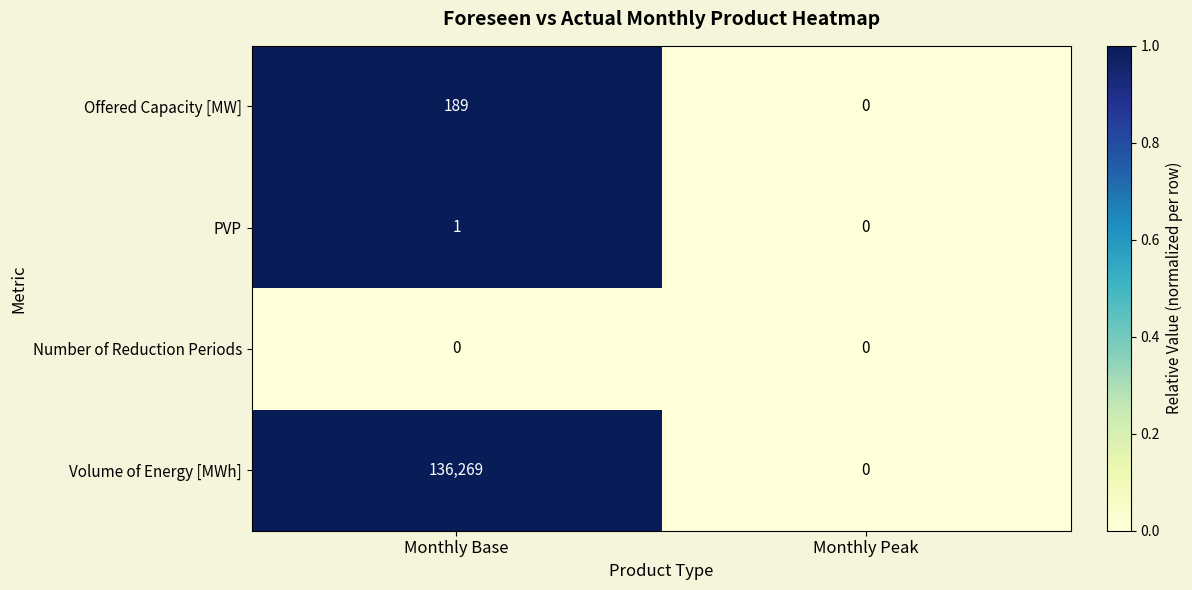

At which category does the chart reach its peak across all series?

Monthly Base